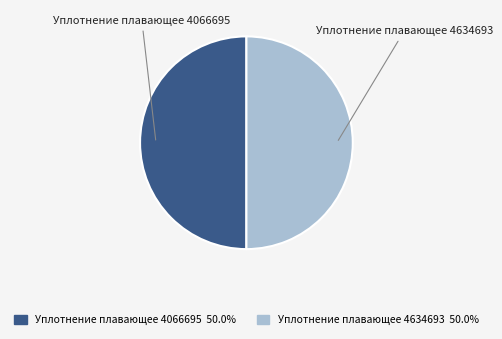

True or false: Уплотнение плавающее 4066695 accounts for 50% of the total.

True